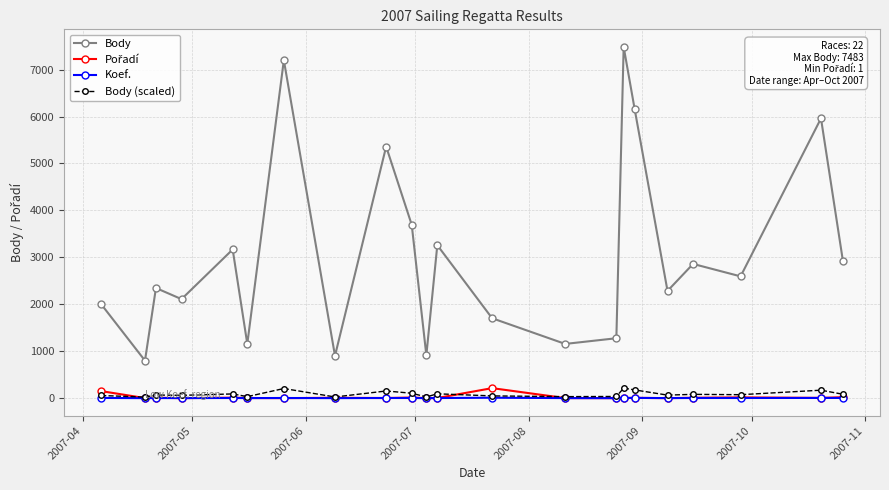

What is the smallest value displayed?

1.0